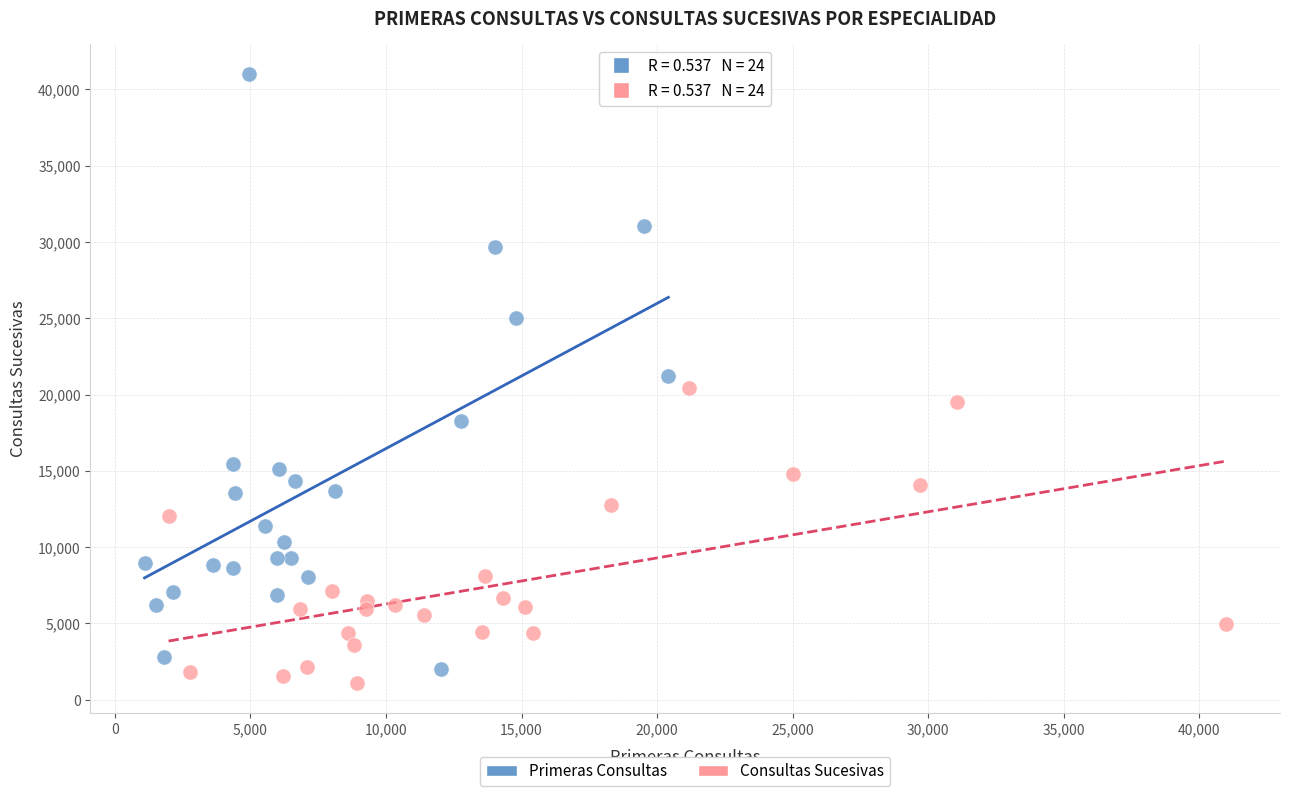

Which series contains the lowest Y value?

Consultas Sucesivas